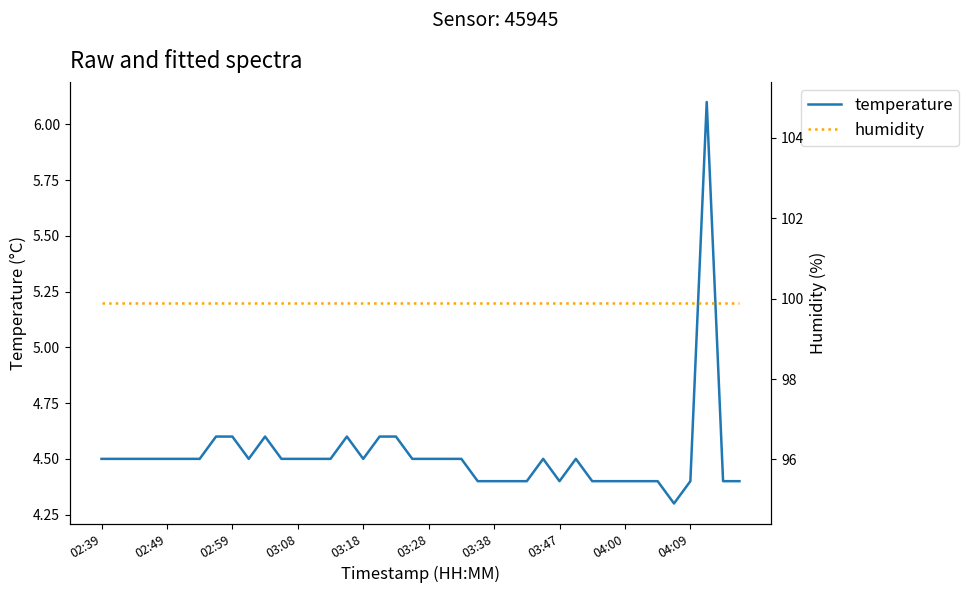

What is the difference between the highest and lowest values at 21?

95.4